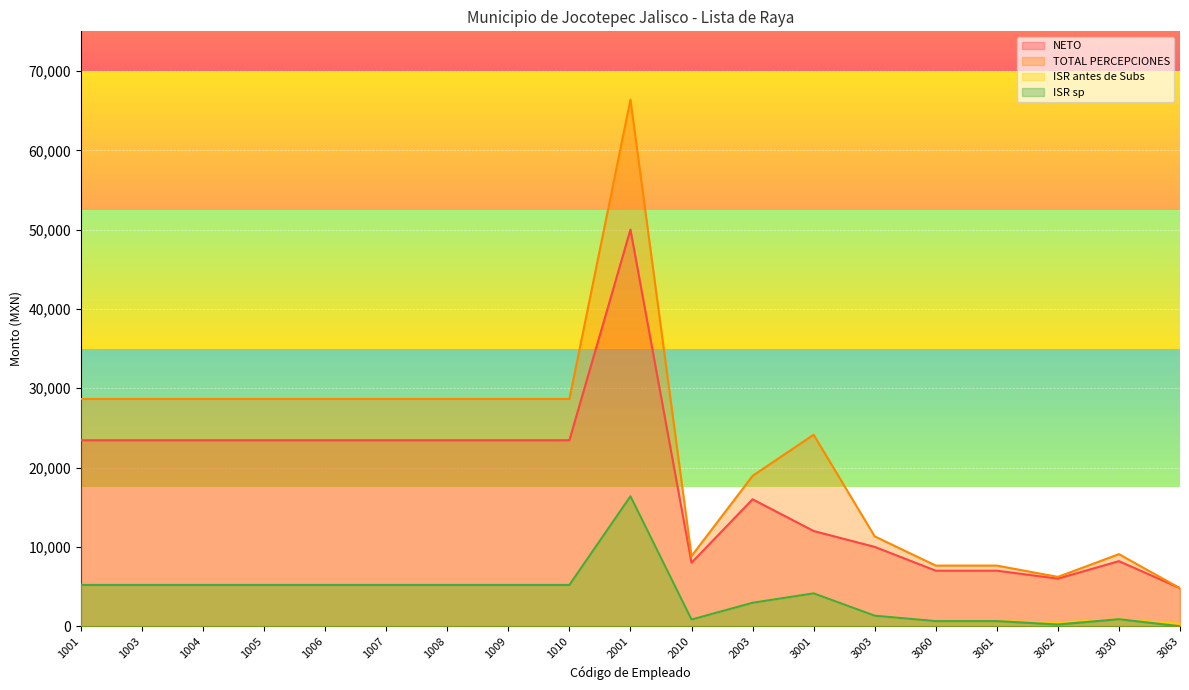

What is the label of the 5th point from the right?

3060